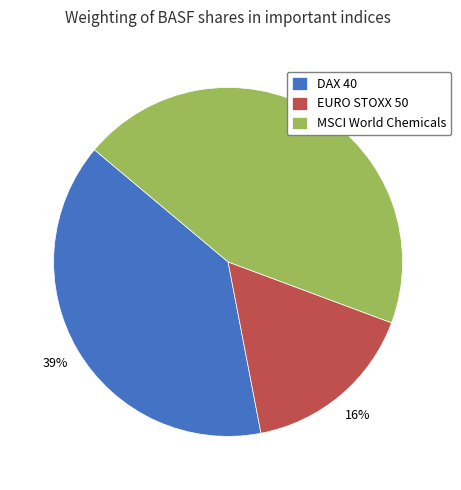

Which slice is the smallest?

EURO STOXX 50